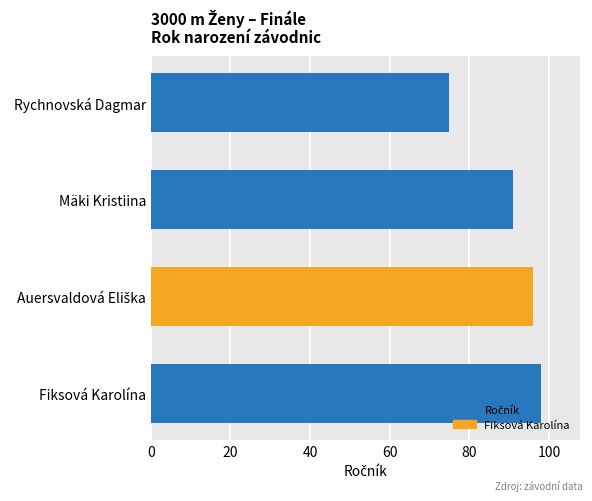

Reading bottom to top, what are all the values shown in this chart?

98	96	91	75